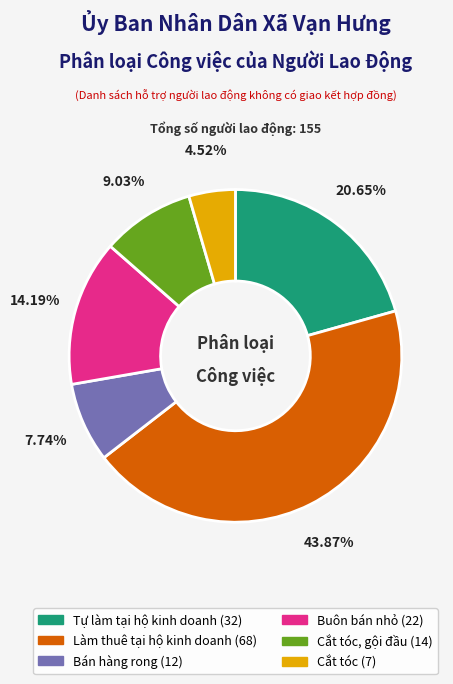

Is there a majority slice in this chart?

No